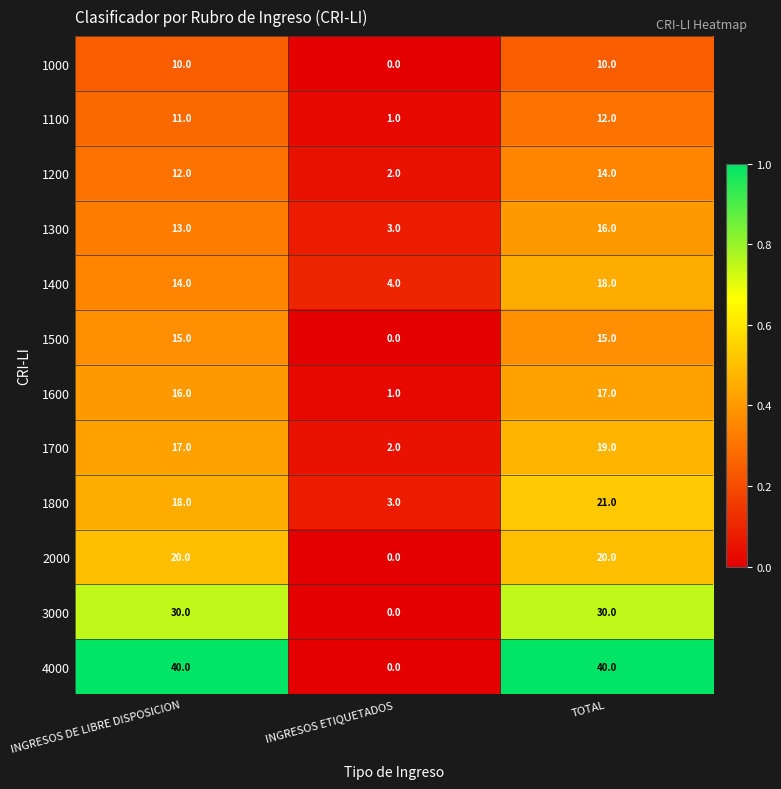

What is the sum of all 4000 values?

80